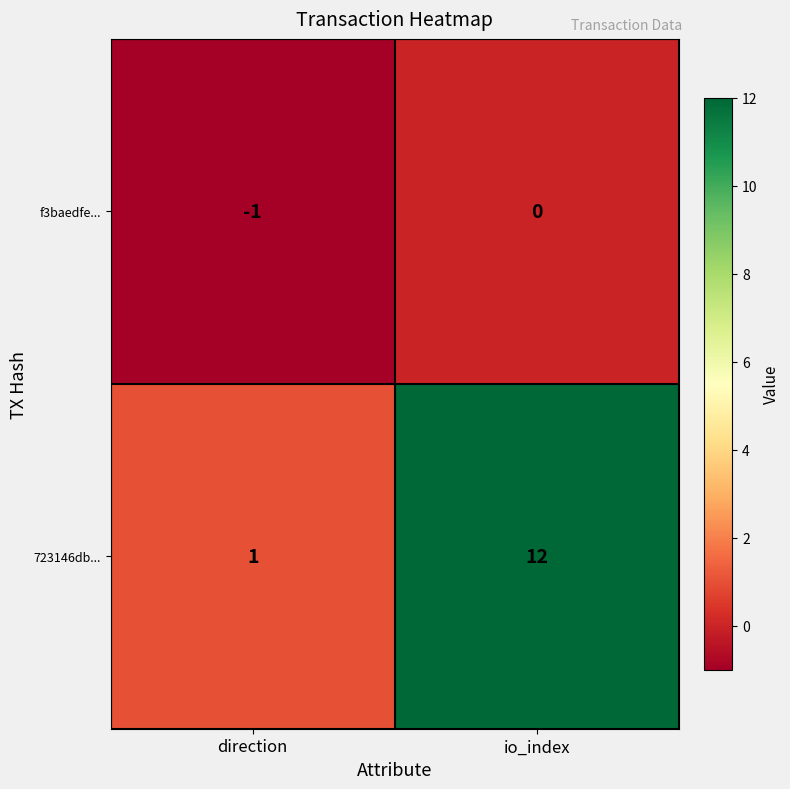

What is the maximum value shown in the chart?

12